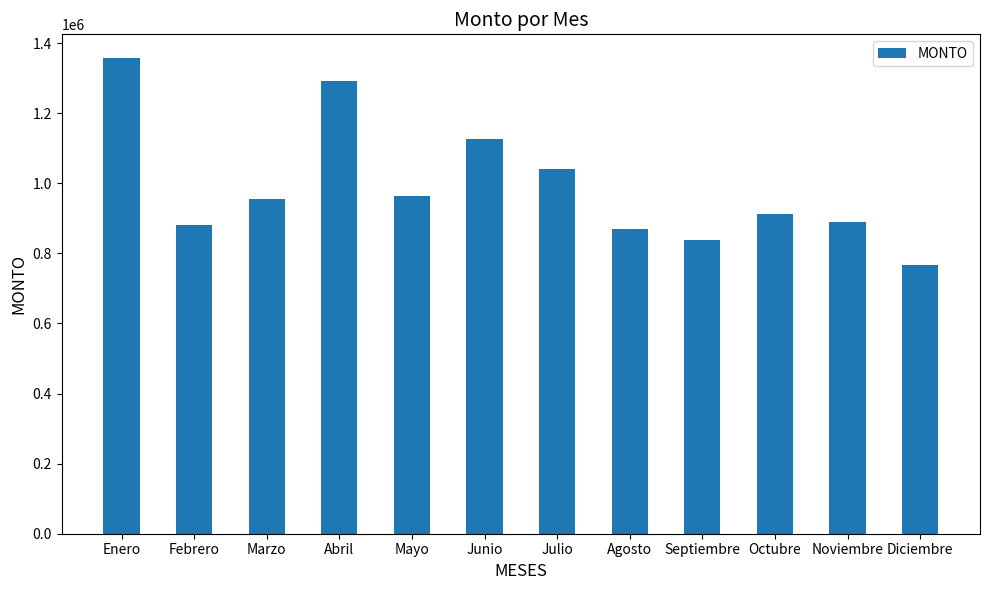

What is the difference between the second highest and second lowest values?

452859